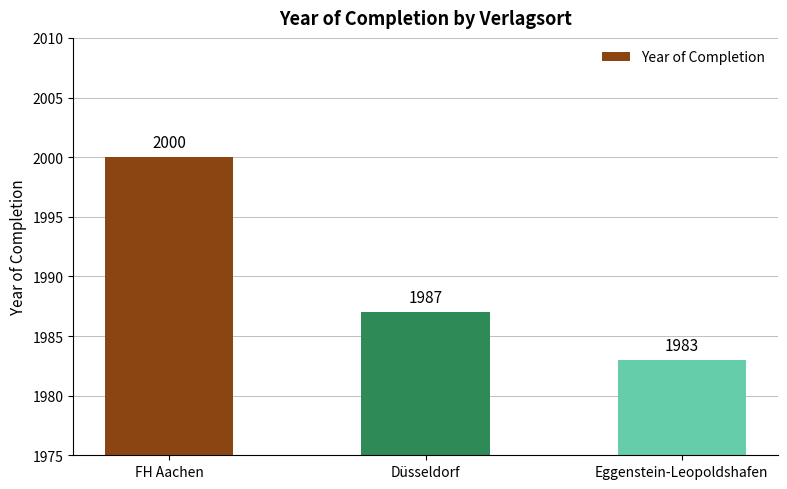

What is the minimum value shown in the chart?

1983